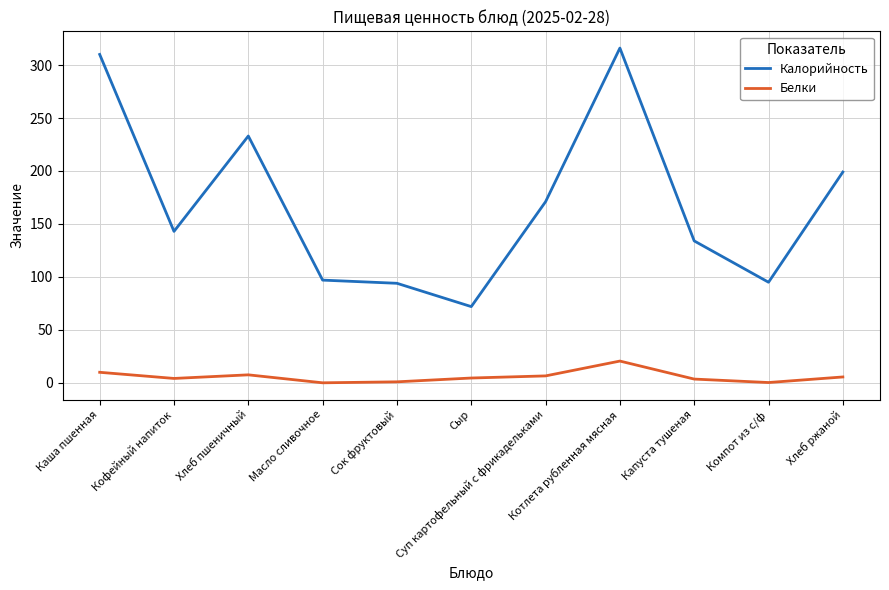

What is the sum of the Белки values at Масло сливочное and Сок фруктовый?

1.1